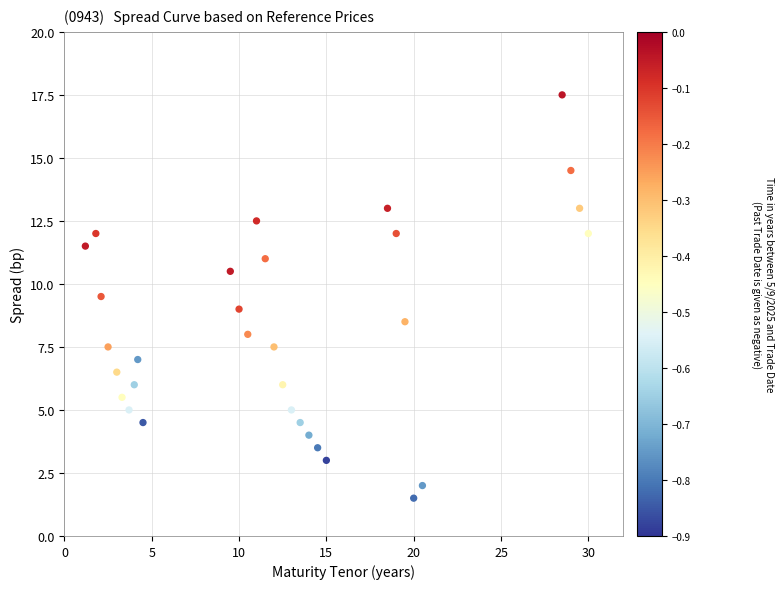

What is the range of Y values (max minus min)?

16.0